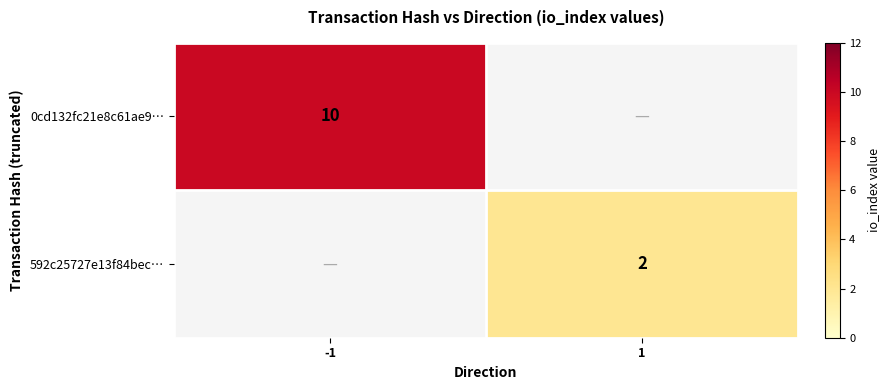

The 0cd132fc21e8c61ae9… series shows 13 at -1. True or false?

False